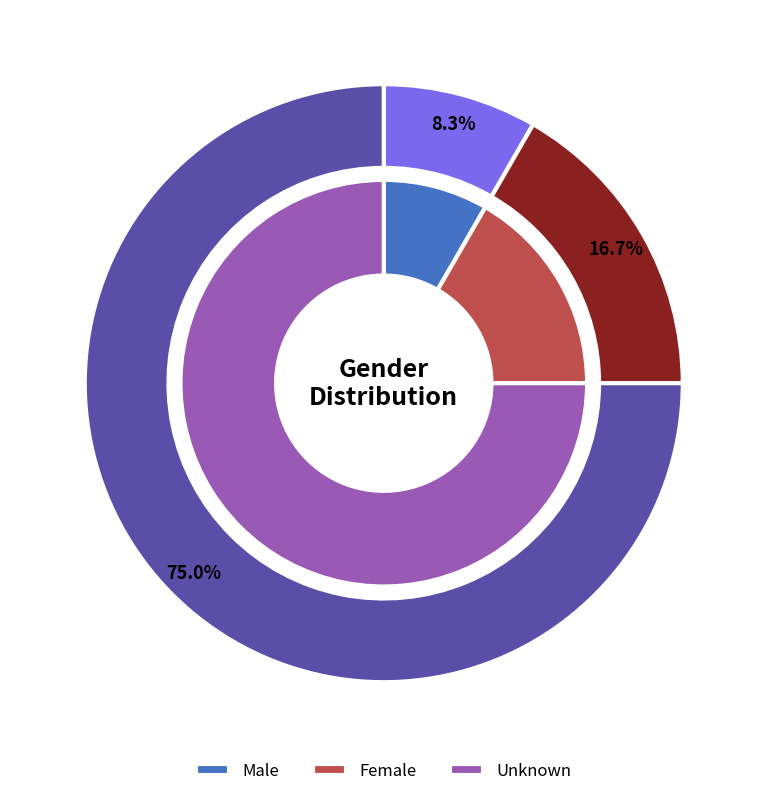

Do Unknown and Male together represent more than half of the pie?

Yes